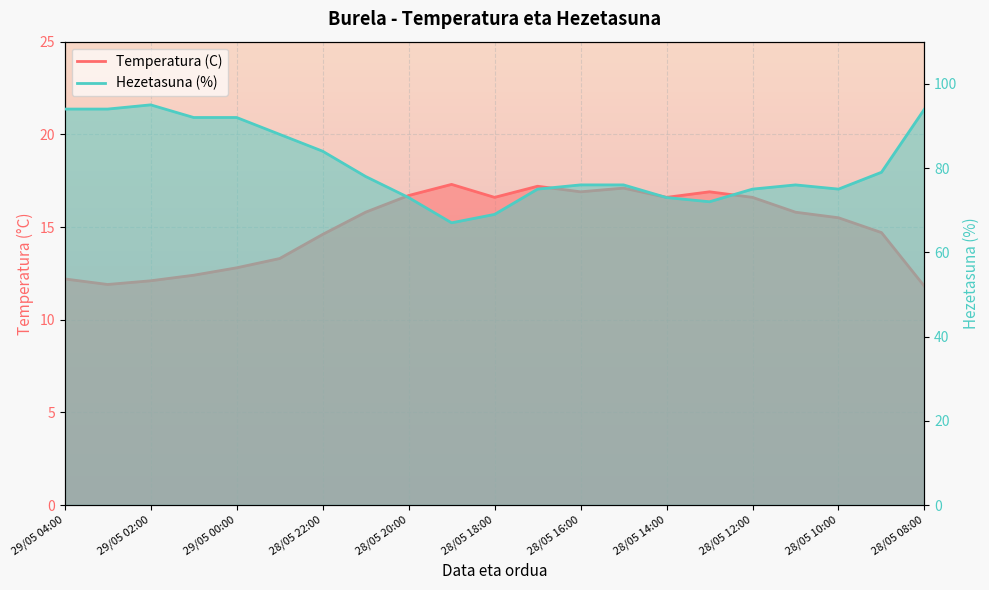

How many data points in Hezetasuna (%) are less than 76?

8